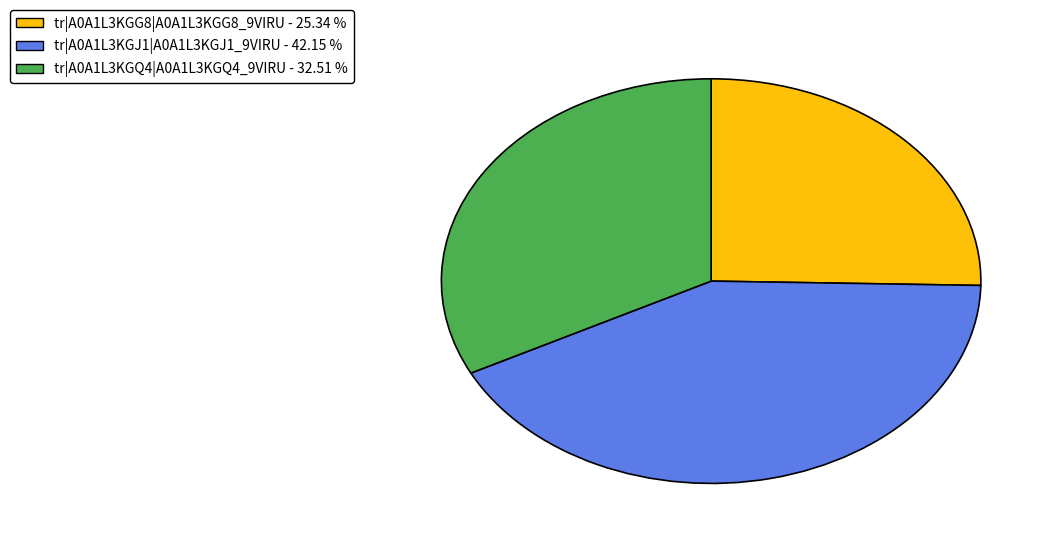

Is it true that tr|A0A1L3KGG8|A0A1L3KGG8_9VIRU is 18% of the pie?

False